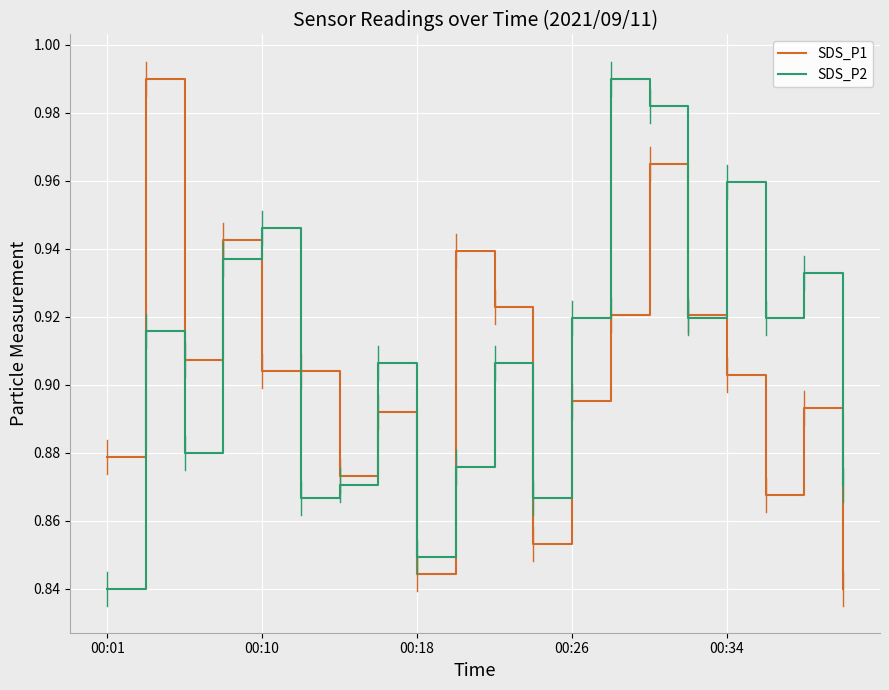

Is this an area chart (filled region under the line)?

No